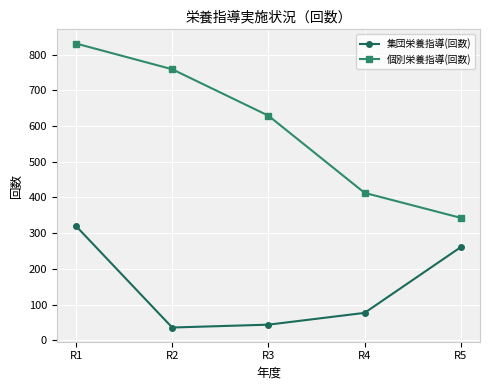

Does the chart display data point markers on the line(s)?

Yes